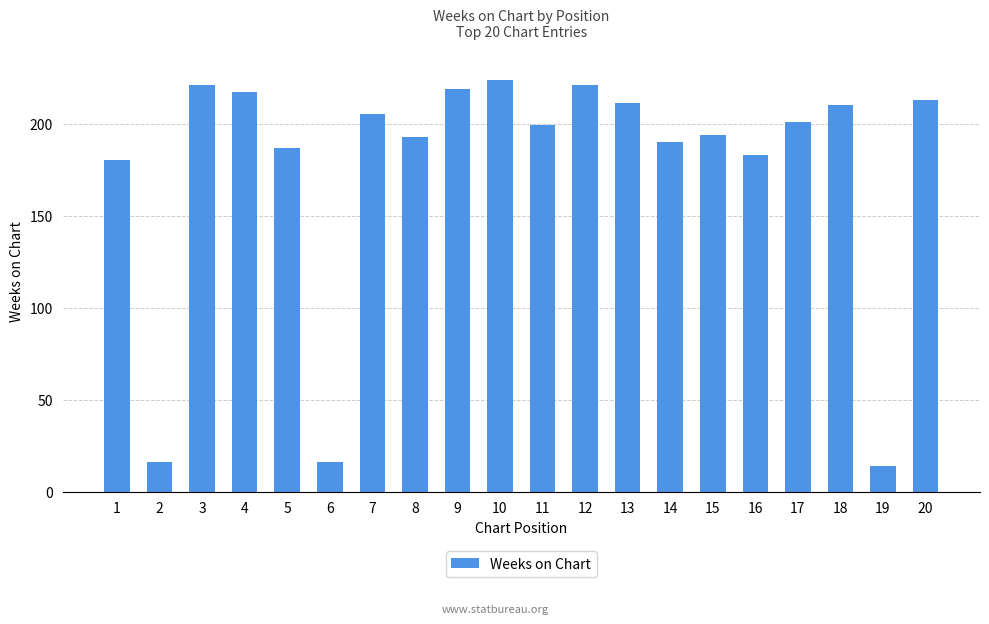

What is the change in value from 3 to 17?

-20